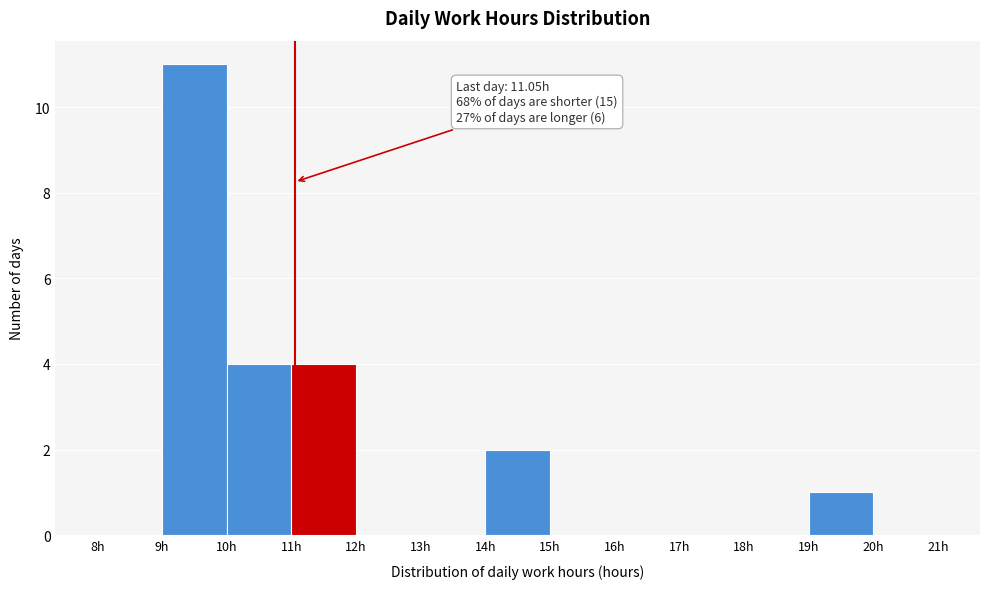

Which range on the x-axis has the tallest bar?

9 to 10